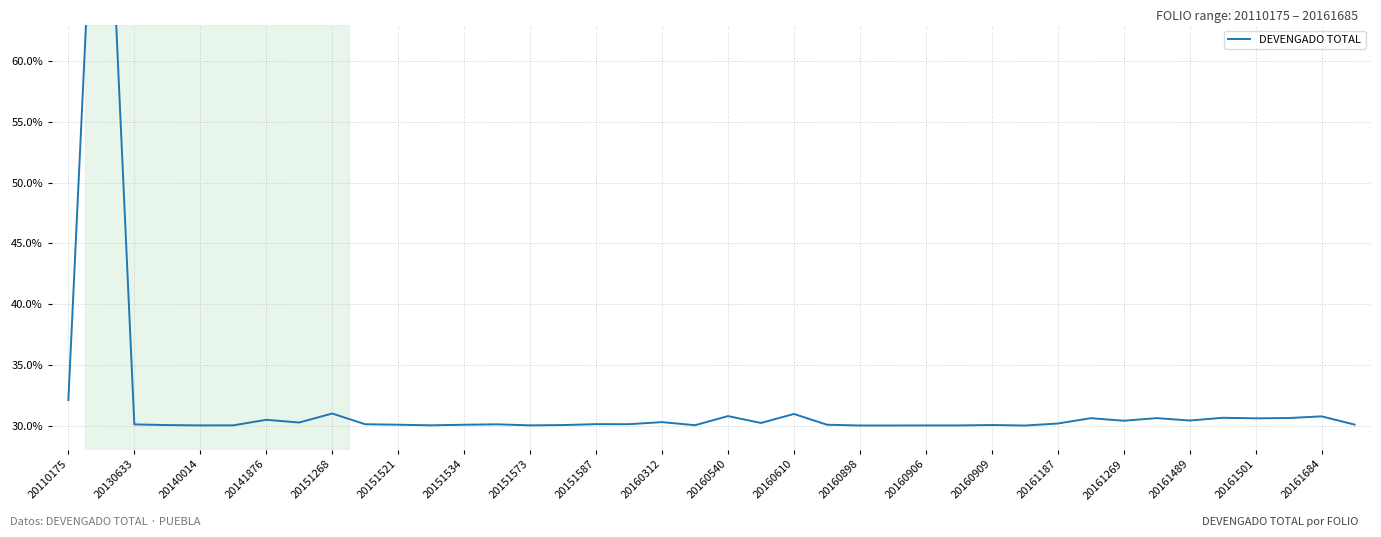

What is the difference between the values at 25 and 34?

0.4